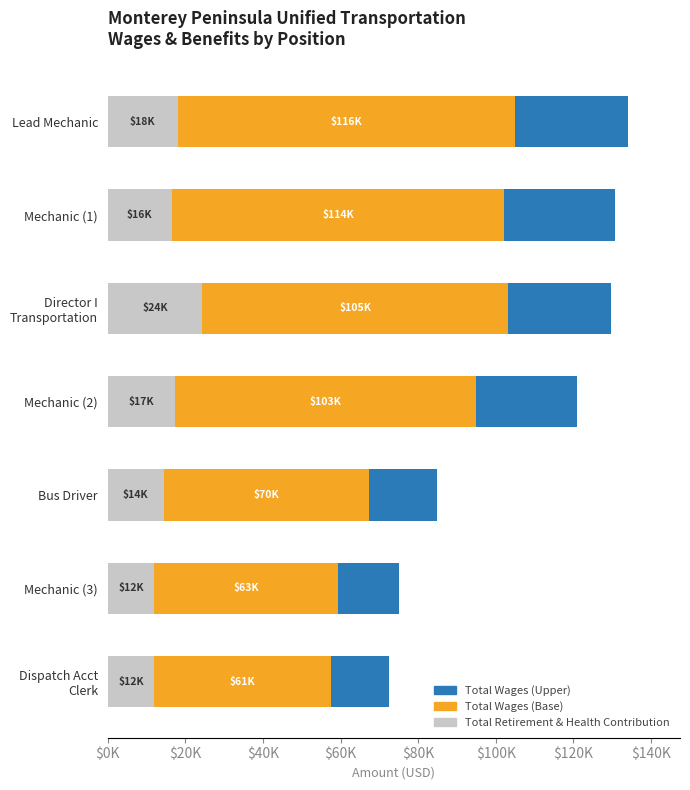

How many data points does each series have?

7